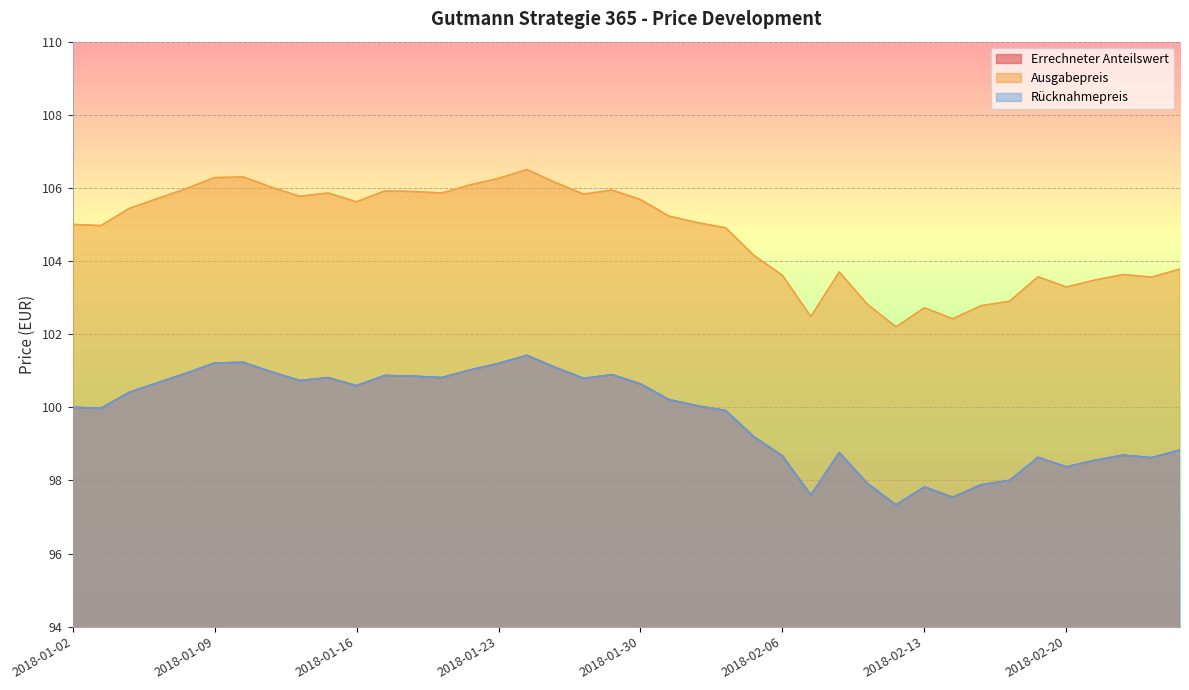

Rank the categories by Rücknahmepreis value from lowest to highest.

2018-02-12, 2018-02-14, 2018-02-07, 2018-02-13, 2018-02-15, 2018-02-09, 2018-02-16, 2018-02-20, 2018-02-21, 2018-02-23, 2018-02-19, 2018-02-06, 2018-02-22, 2018-02-08, 2018-02-26, 2018-02-05, 2018-02-02, 2018-01-03, 2018-01-02, 2018-02-01, 2018-01-31, 2018-01-04, 2018-01-16, 2018-01-30, 2018-01-05, 2018-01-12, 2018-01-26, 2018-01-15, 2018-01-19, 2018-01-18, 2018-01-17, 2018-01-29, 2018-01-08, 2018-01-11, 2018-01-22, 2018-01-25, 2018-01-23, 2018-01-09, 2018-01-10, 2018-01-24